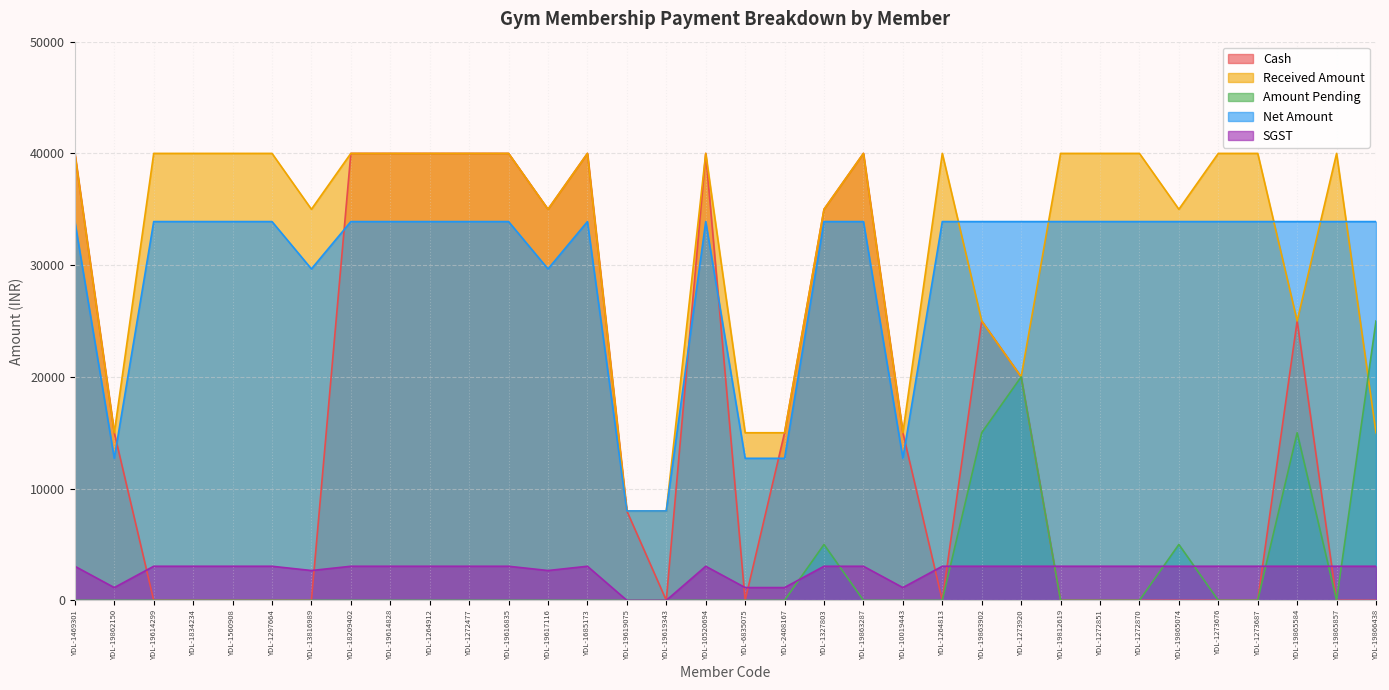

Between YDL-19862150 and YDL-19865584, which series saw the biggest shift?

Net Amount